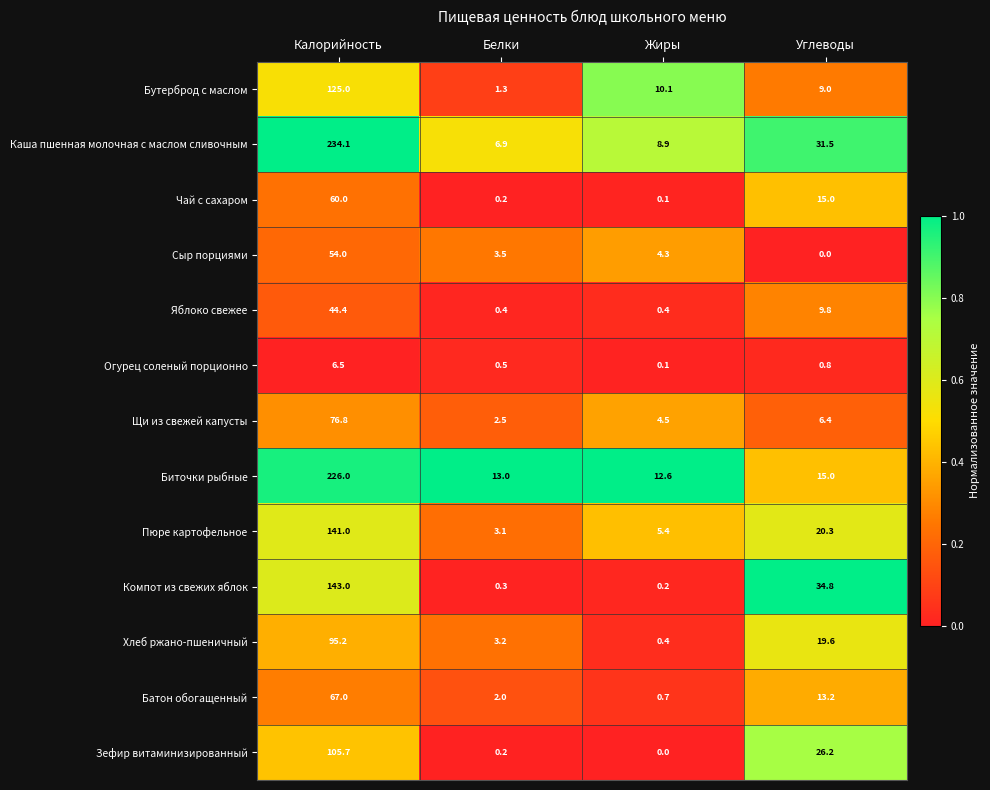

The Бутерброд с маслом series shows 10.1 at Жиры. True or false?

True